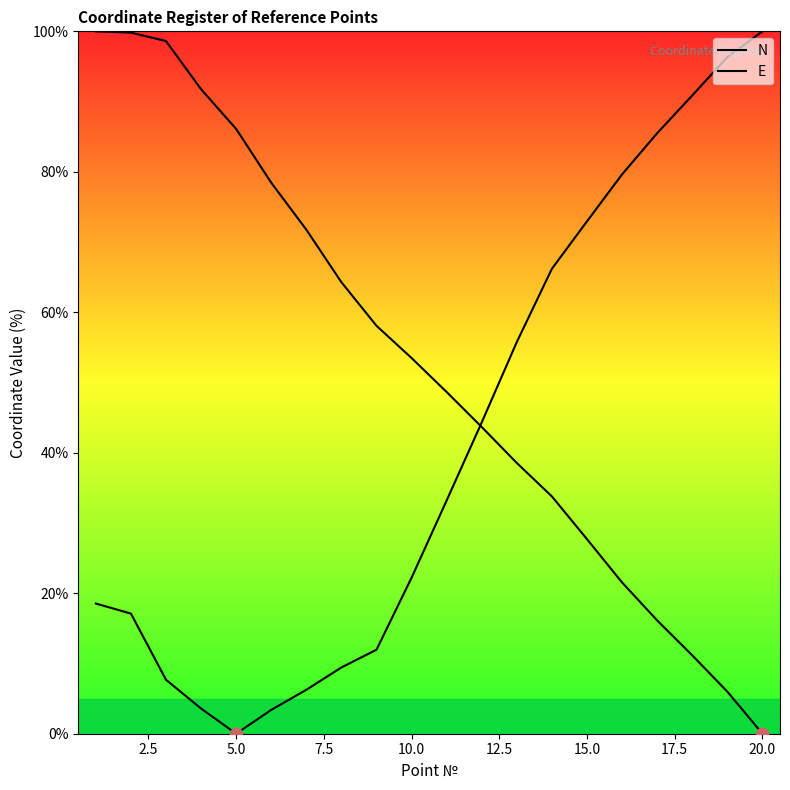

How many lines are shown in the chart?

2